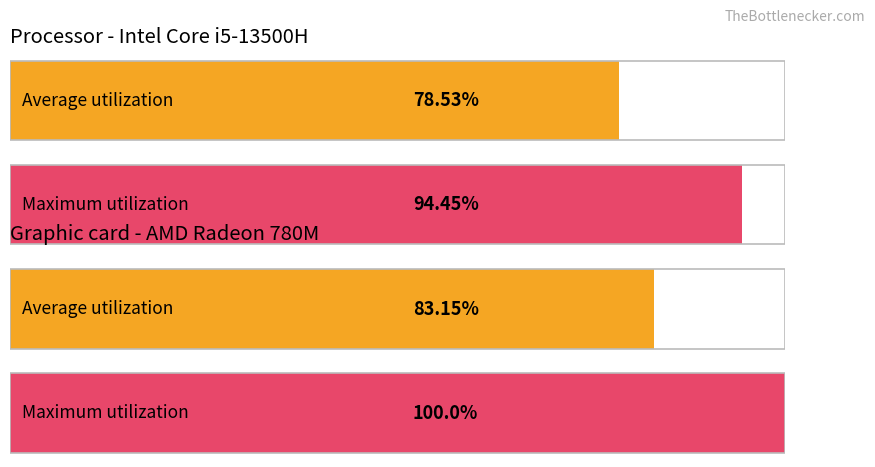

How many distinct data groups are displayed?

2